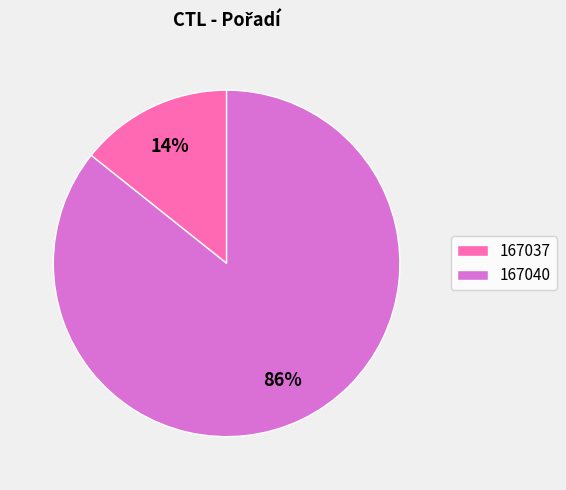

Which category has the smallest portion of the pie?

167037